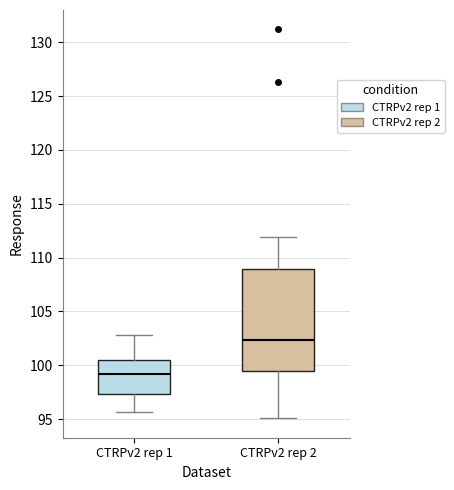

Which box is the tallest, from its lower edge to its upper edge?

CTRPv2 rep 2